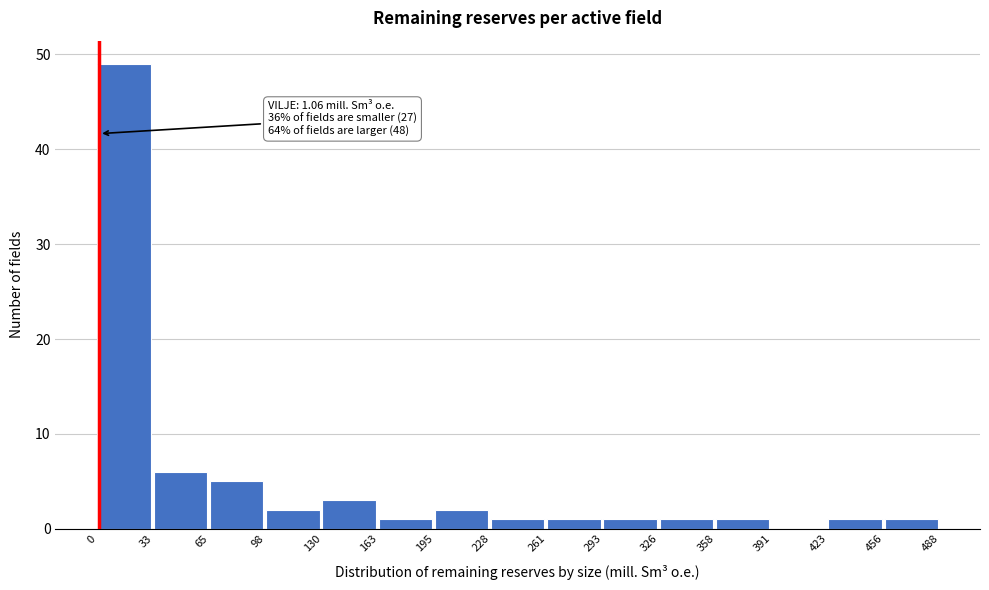

Over which range of the x-axis is the bar tallest?

0 to 33